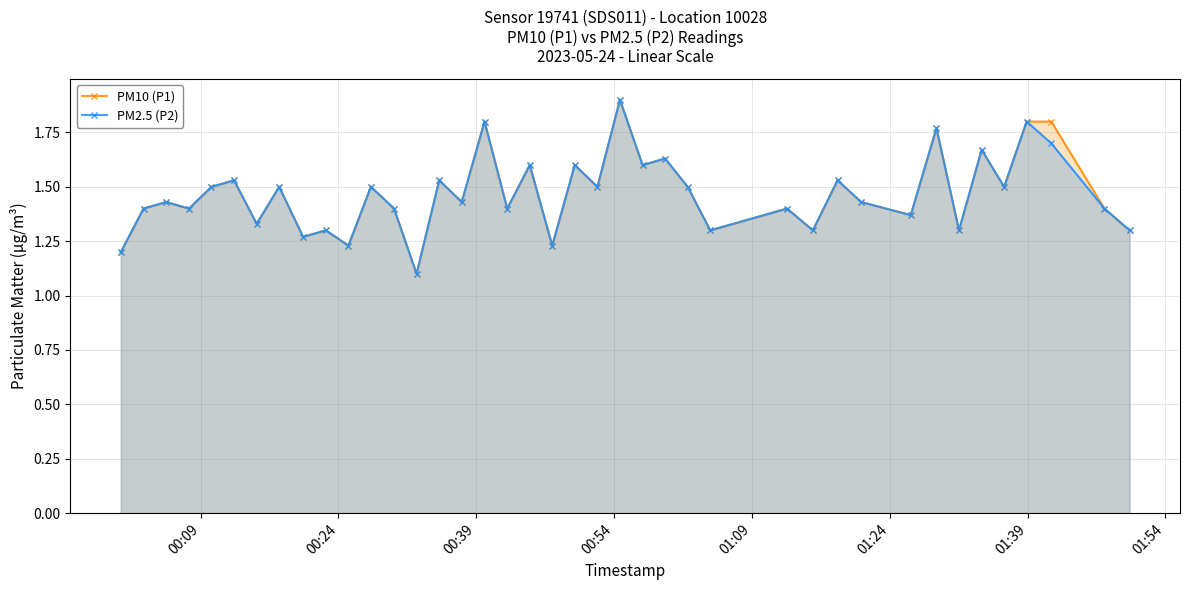

Count the PM10 (P1) values in the range 1 to 2.

40